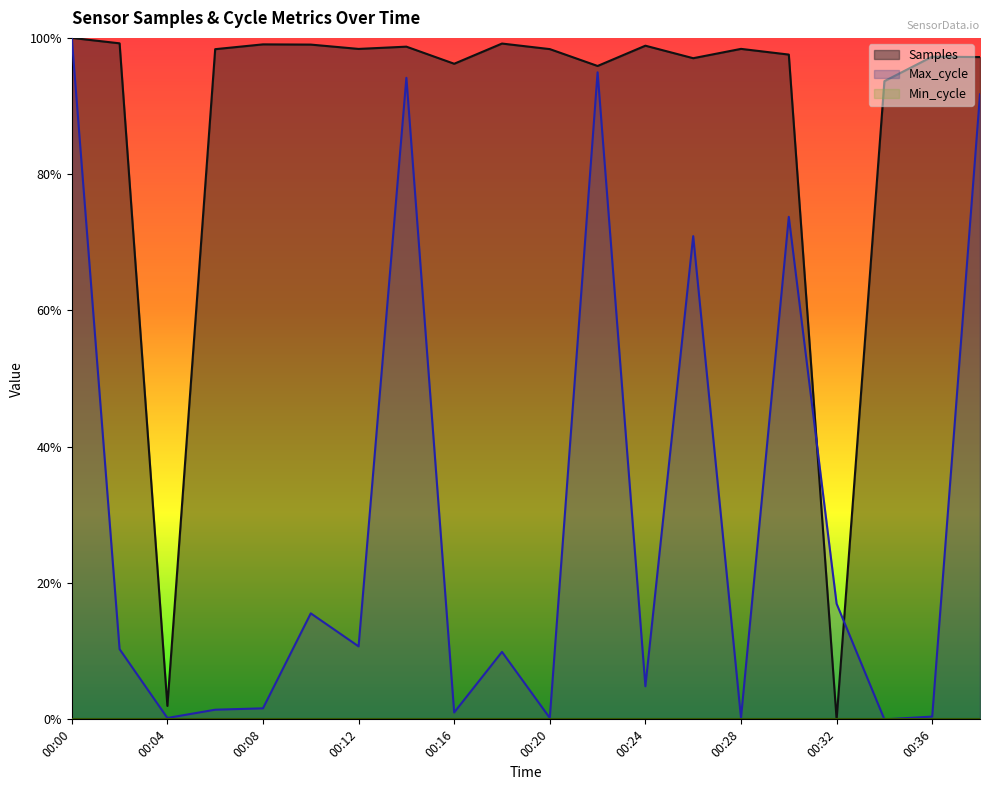

Where is Max_cycle nearest to the value 0?

00:34